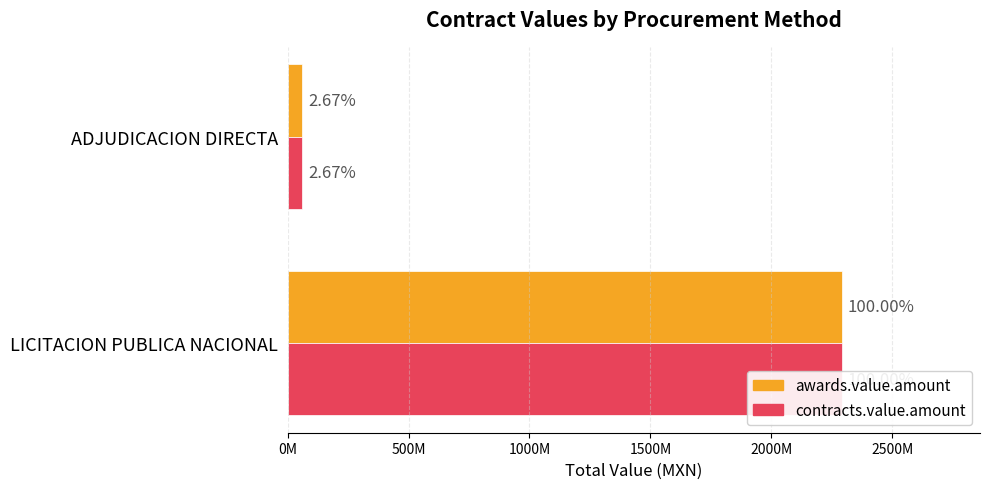

How many bars are there in total?

4